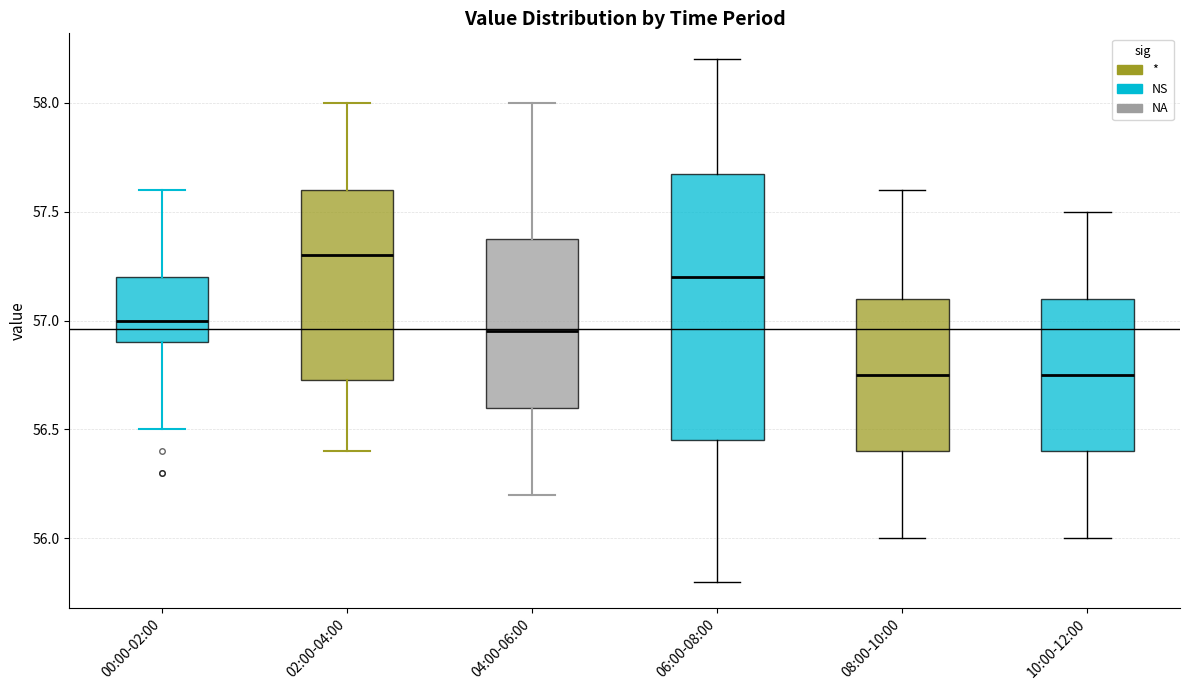

Reading left to right, read every box against the y-axis: the position of its median line, the range the box covers, and the ends of its whiskers. The values are not printed on the chart, so give them approximately, as read against the axis.

00:00-02:00: median 57.00, box 56.90 to 57.20, whiskers 56.50 to 57.60
02:00-04:00: median 57.30, box 56.75 to 57.60, whiskers 56.40 to 58.00
04:00-06:00: median 56.95, box 56.60 to 57.40, whiskers 56.20 to 58.00
06:00-08:00: median 57.20, box 56.45 to 57.70, whiskers 55.80 to 58.20
08:00-10:00: median 56.75, box 56.40 to 57.10, whiskers 56.00 to 57.60
10:00-12:00: median 56.75, box 56.40 to 57.10, whiskers 56.00 to 57.50